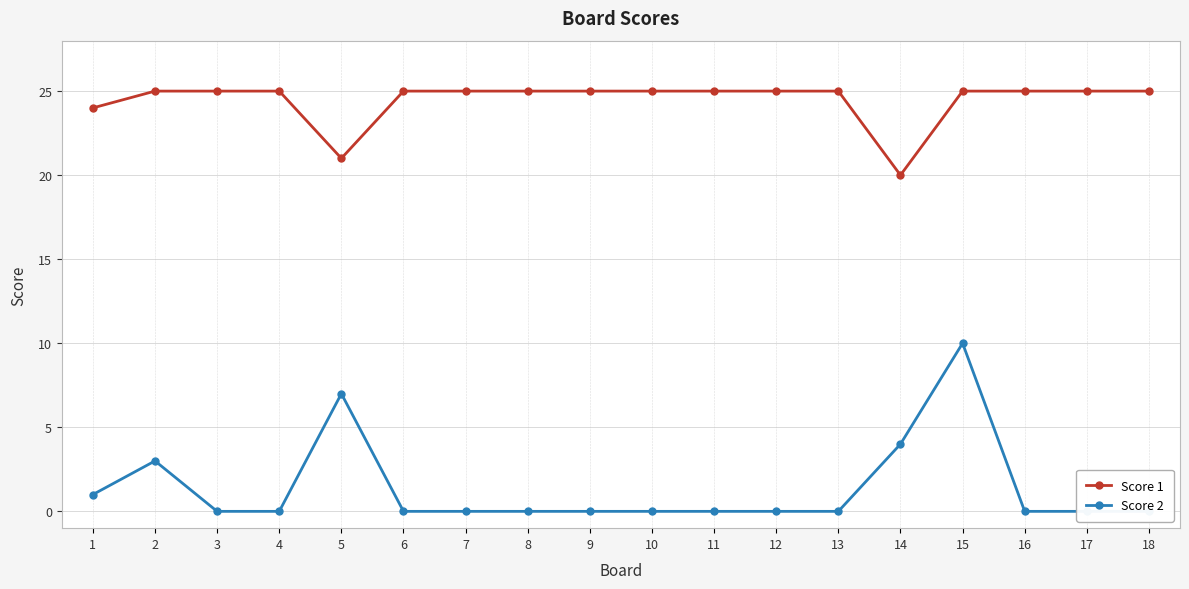

Which category has the lowest value across all series?

3